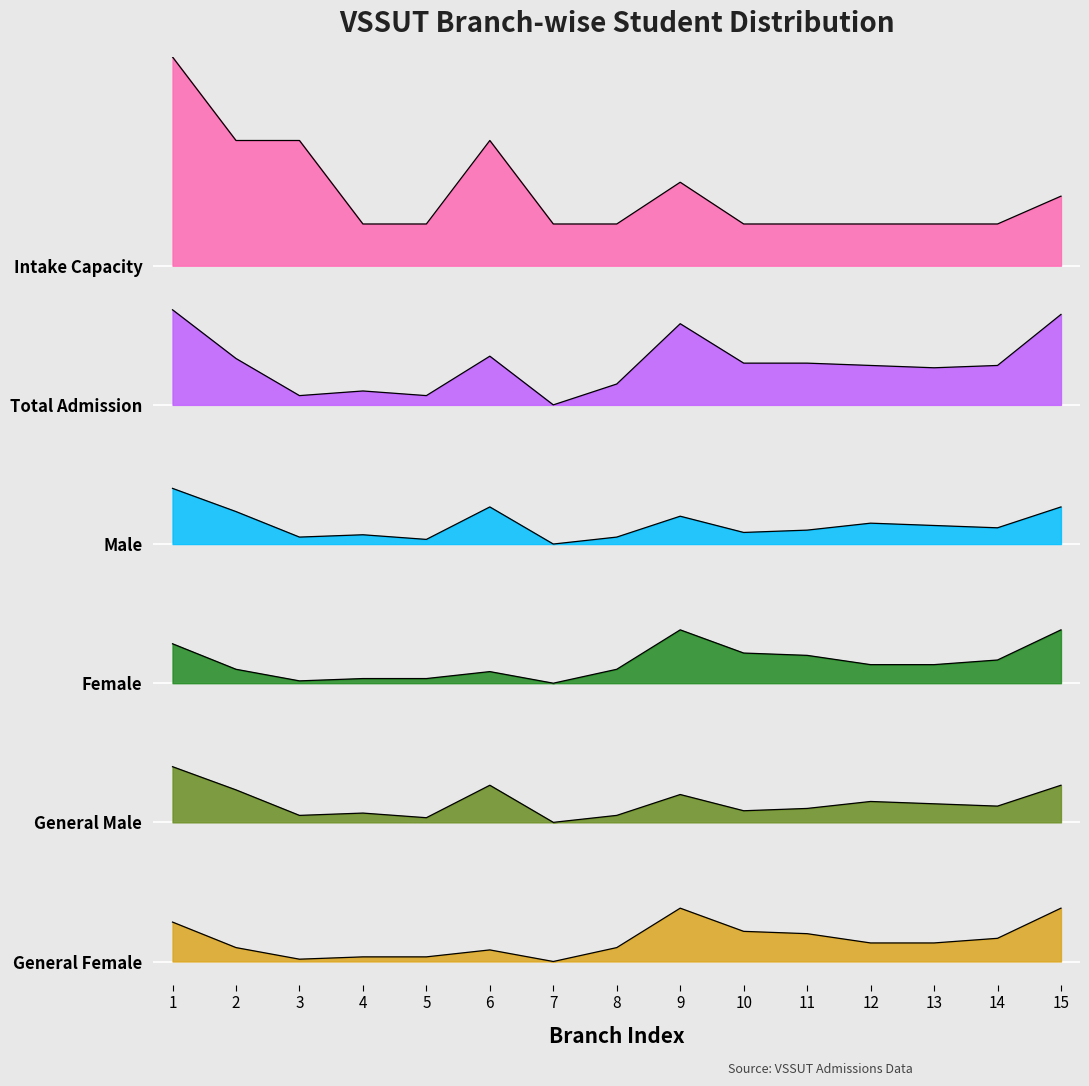

How many lines are shown in the chart?

6